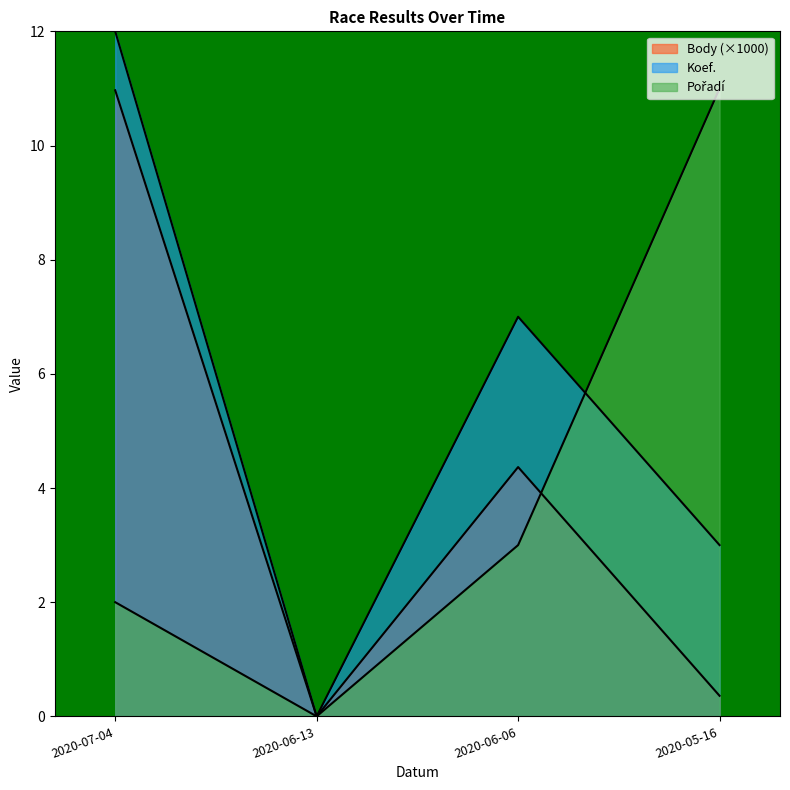

What is the sum of all Body values?

15.7